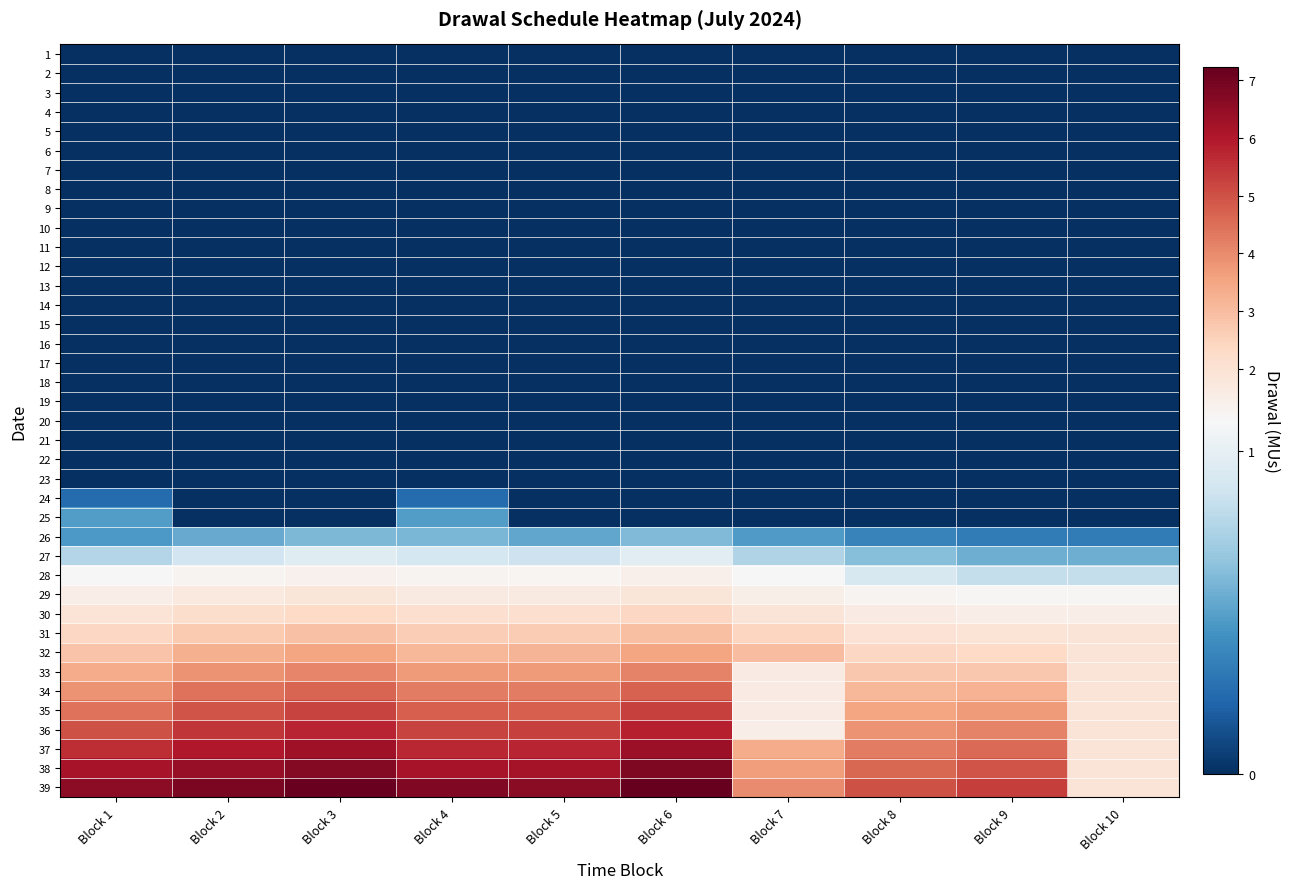

At which category is the sum across all series the highest?

Block 6